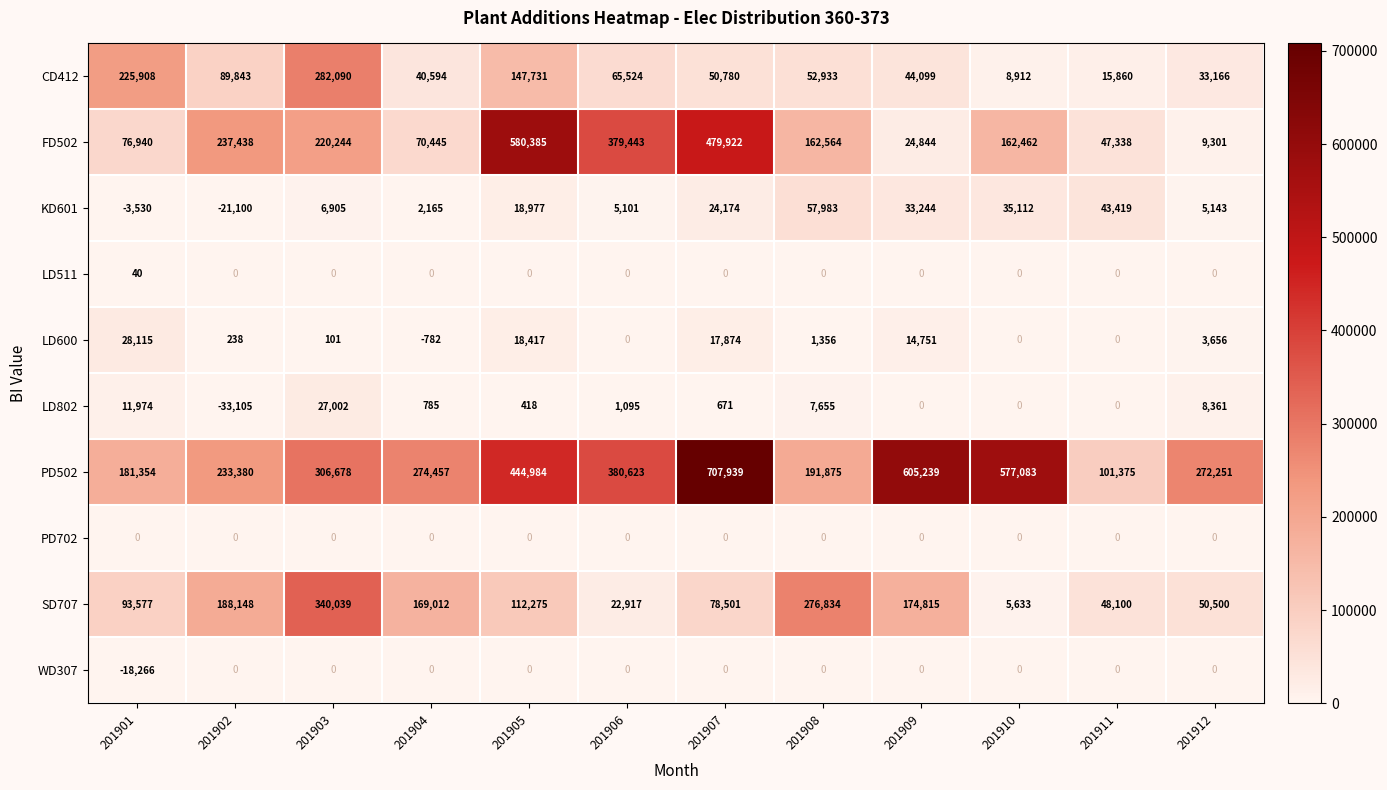

What value does the CD412 series have at 201903, to the nearest 50?

282100